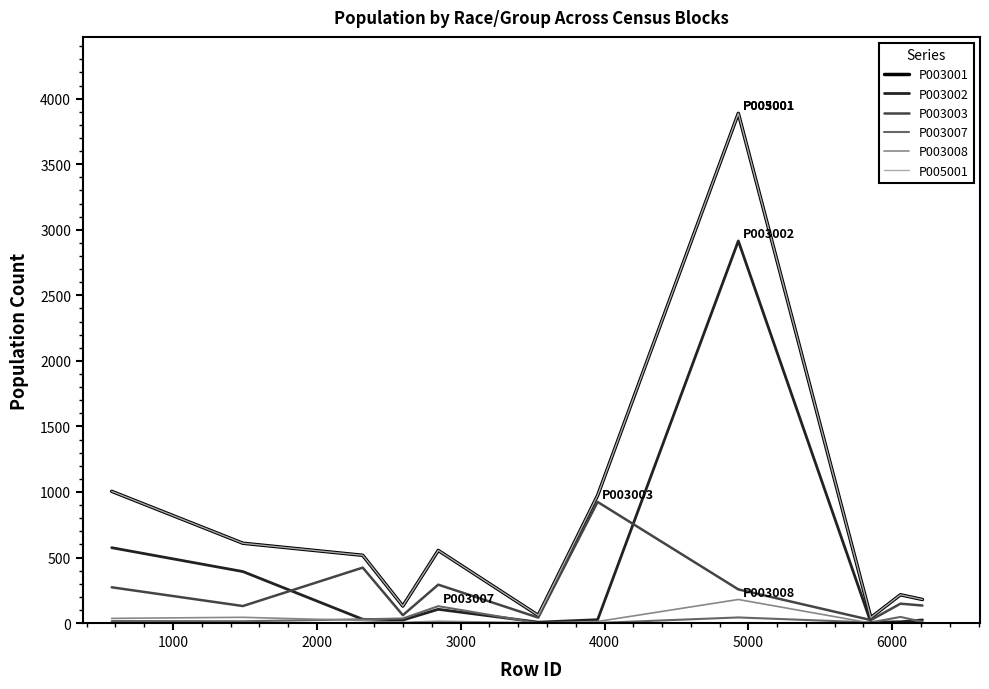

Rank the series by their maximum value, from highest to lowest.

P003001, P005001, P003002, P003003, P003008, P003007